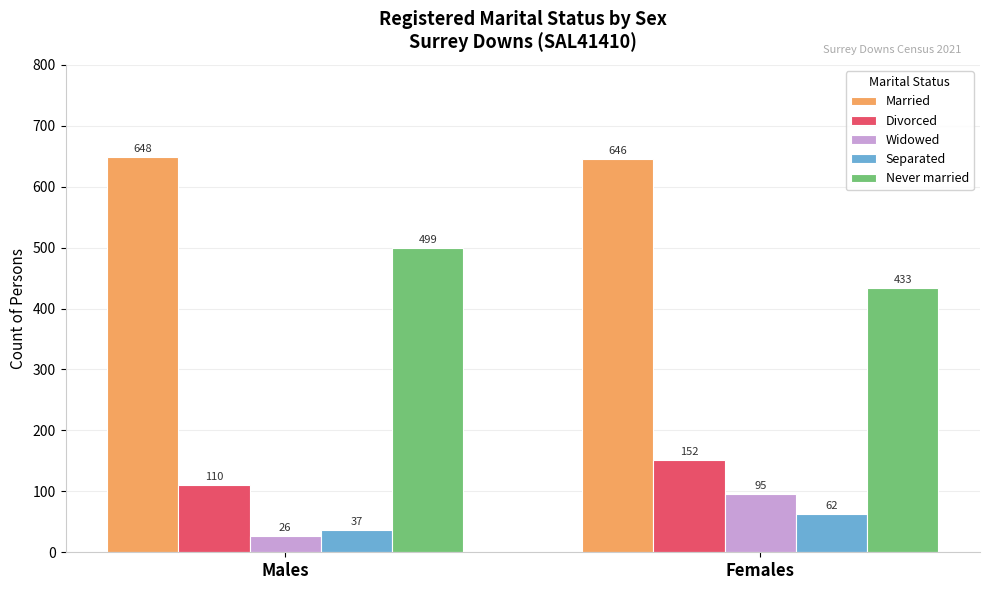

What is the difference between the Separated values at Males and Females?

25